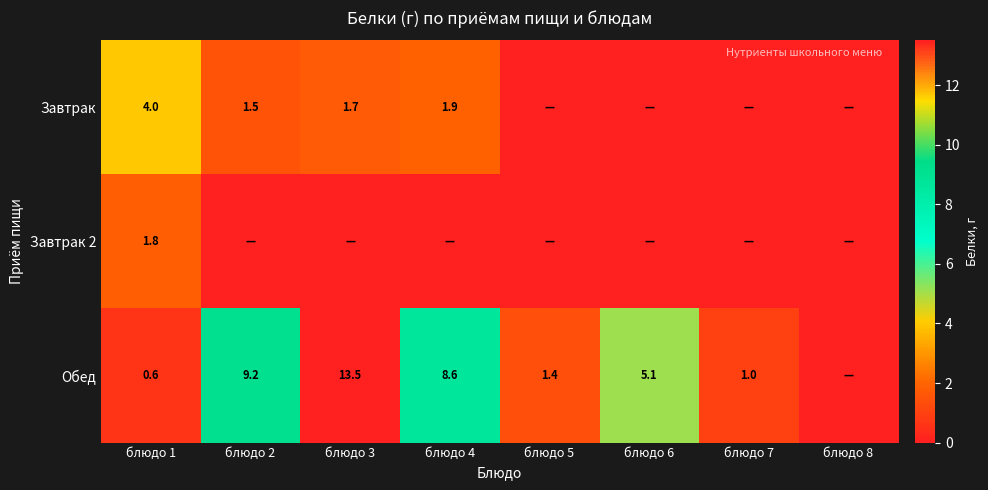

Count the number of categories in the chart.

8